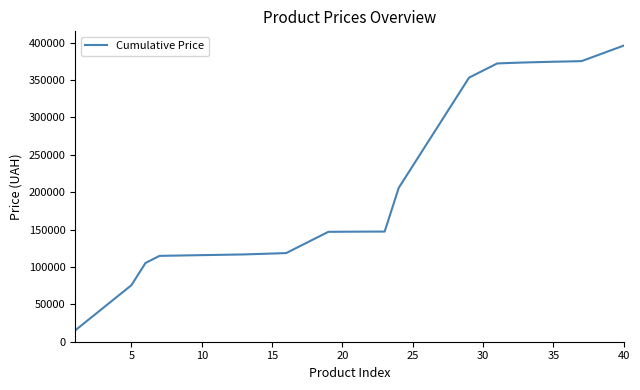

What is the difference between the maximum and minimum values?

380948.5